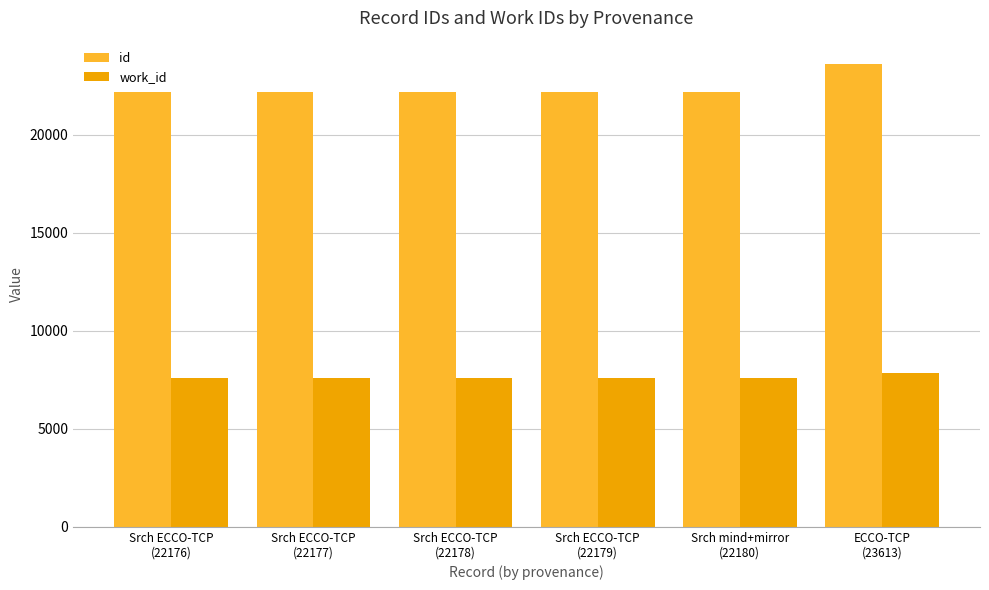

List the series in order of their overall mean, lowest first.

work_id, id